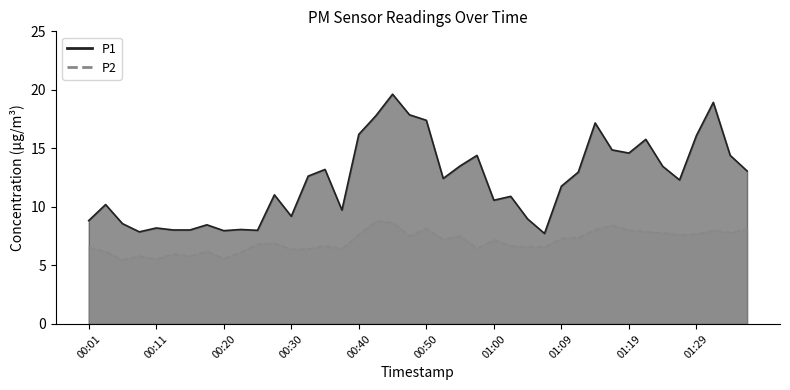

What is the difference between the second highest and second lowest values in the P1 series?

11.1